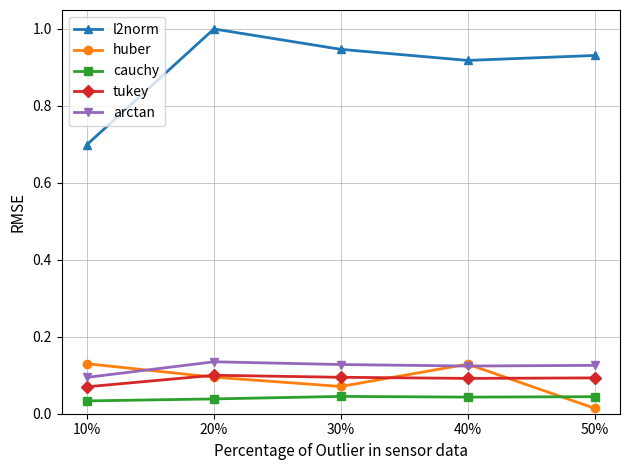

At which category does huber reach its first local valley?

30%